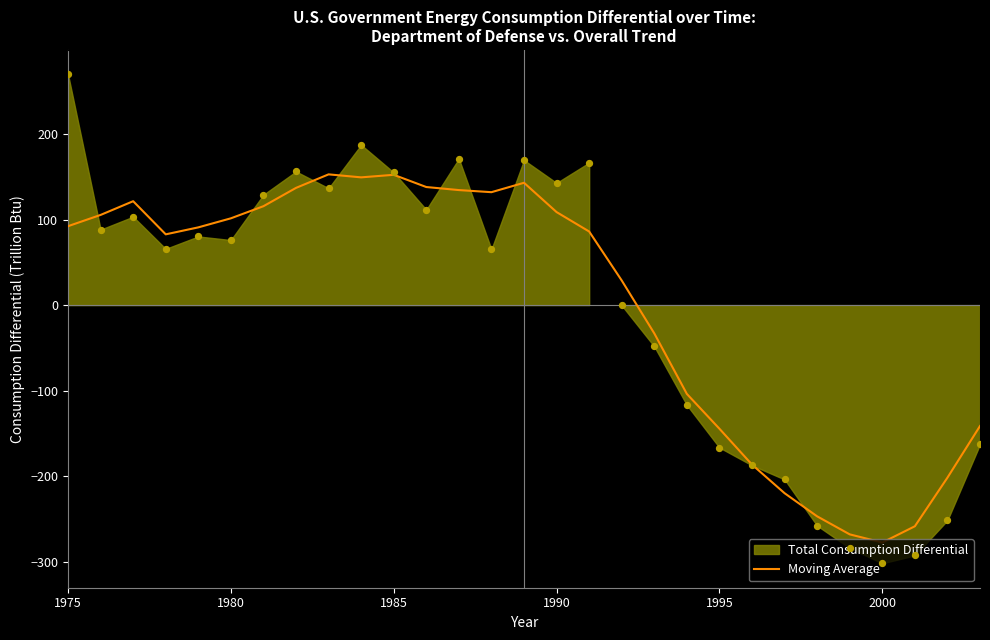

Is it true that Moving Average equals -277.8 at 2000?

True